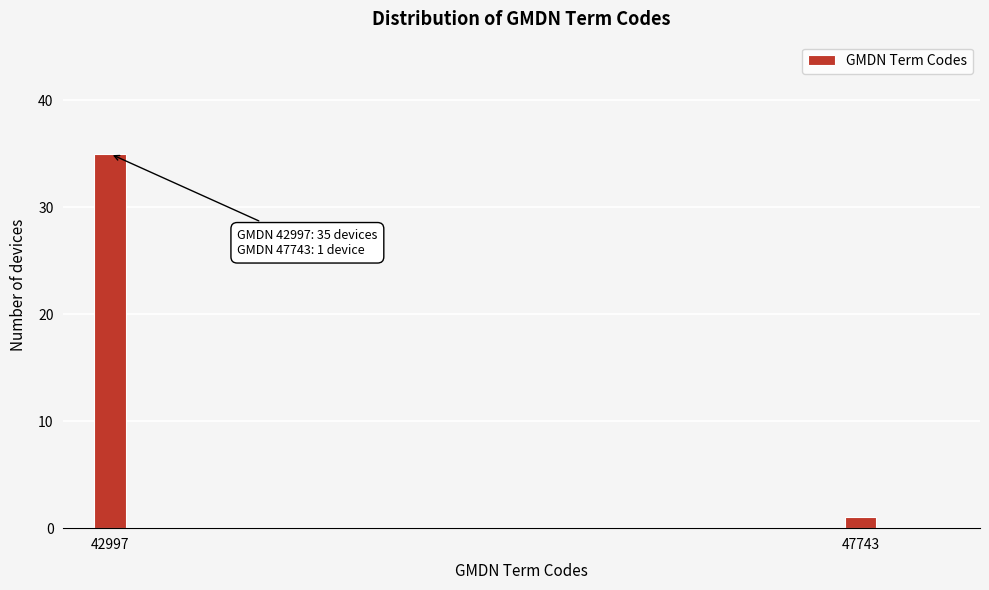

Reading left to right, transcribe all the data shown in this chart.

35	1